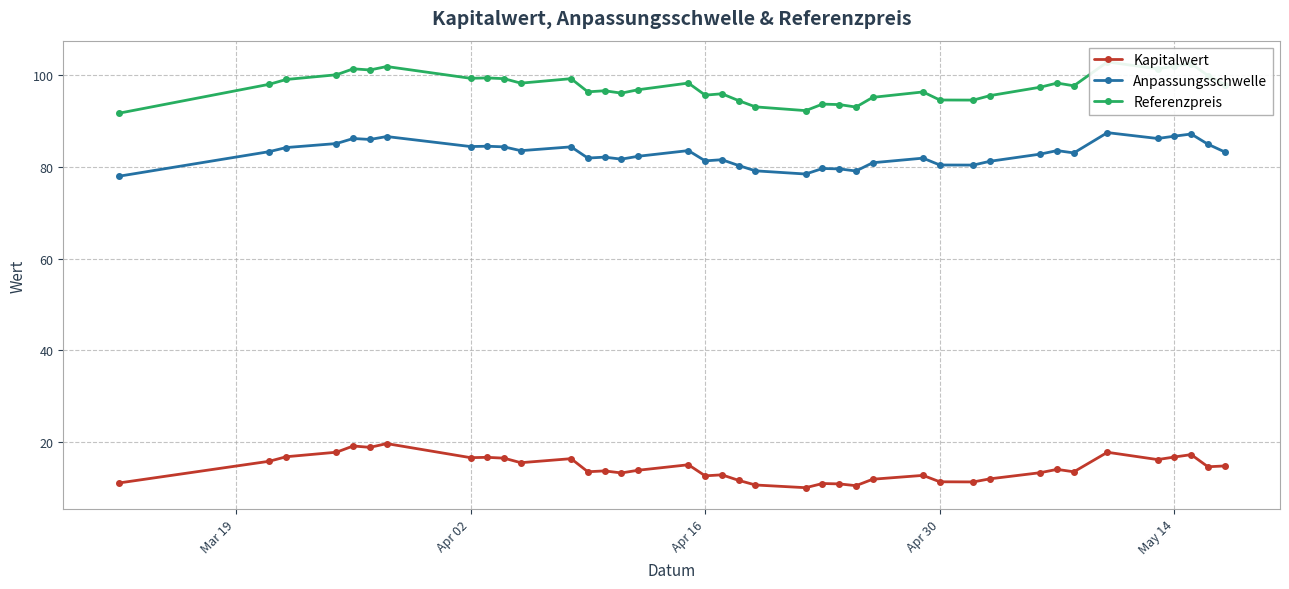

Is this an area chart (filled region under the line)?

No